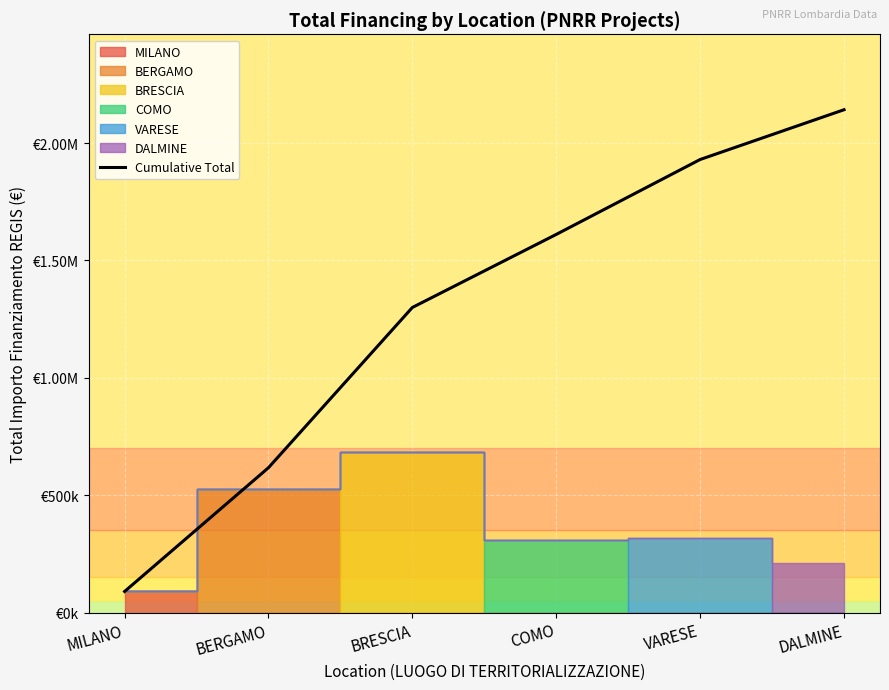

What is the label of the 4th point from the right?

BRESCIA